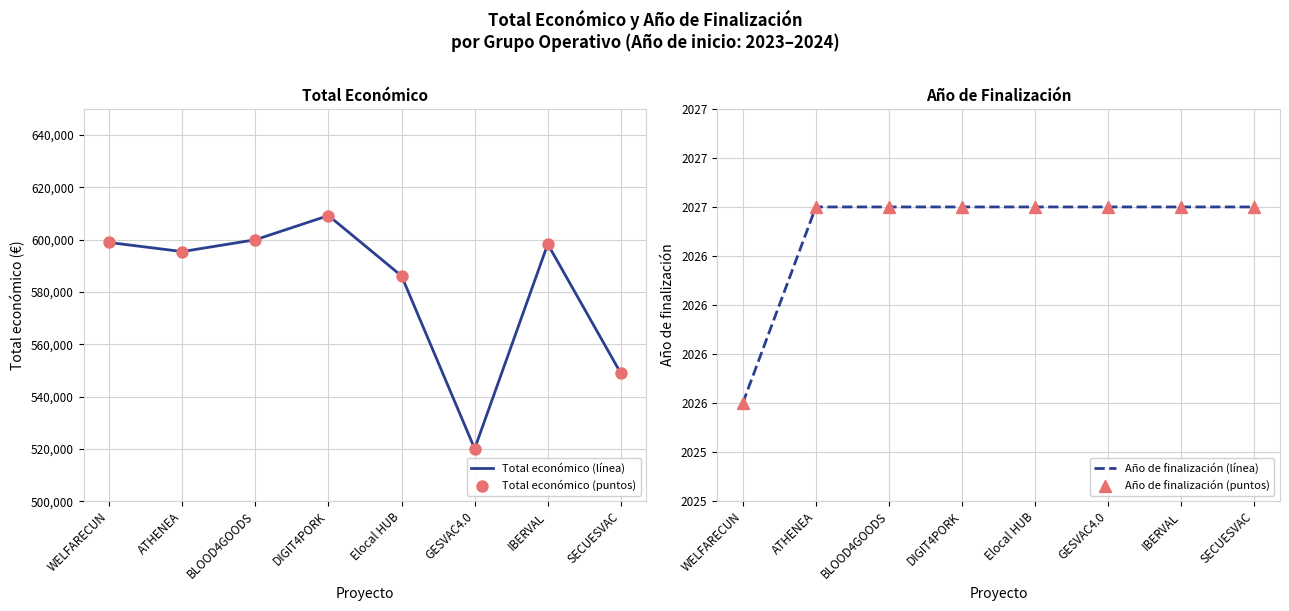

Which series reaches the minimum Y coordinate?

Año de finalización (línea)